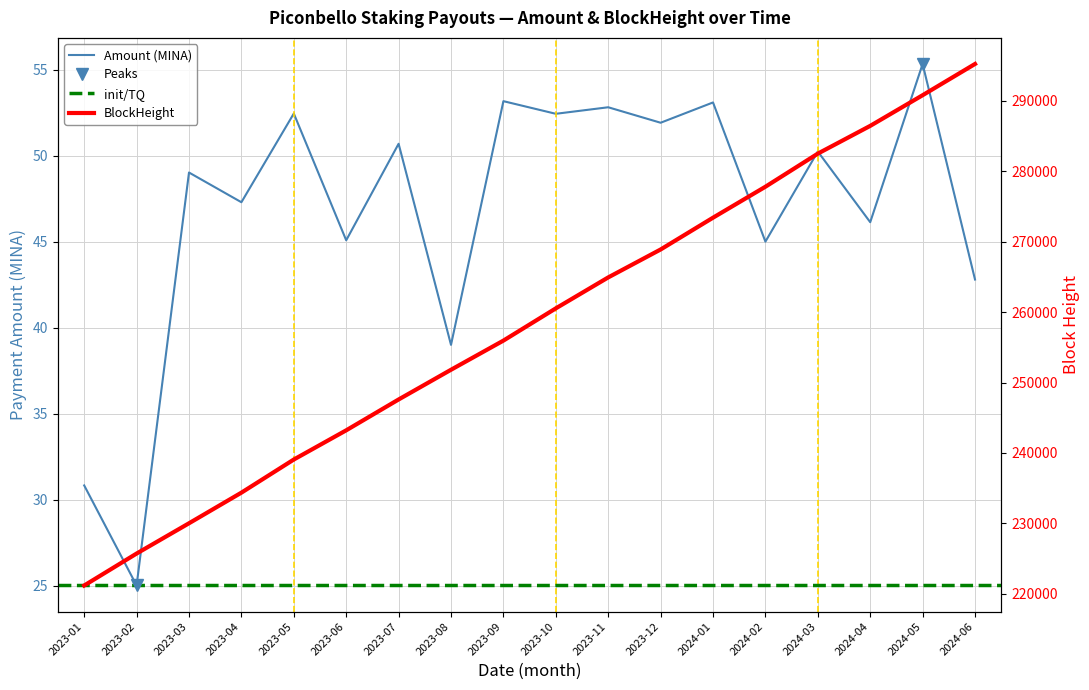

Reading left to right, what are all the values shown in this chart?

Amount: 30.8	25.0	49.0	47.3	52.5	45.1	50.7	39.0	53.2	52.4	52.8	51.9	53.1	45.0	50.3	46.1	55.3	42.8
BlockHeight: 221175.0	225713.0	230014.0	234363.0	239067.0	243216.0	247597.0	251819.0	255960.0	260539.0	264936.0	268903.0	273419.0	277817.0	282521.0	286461.0	290816.0	295255.0